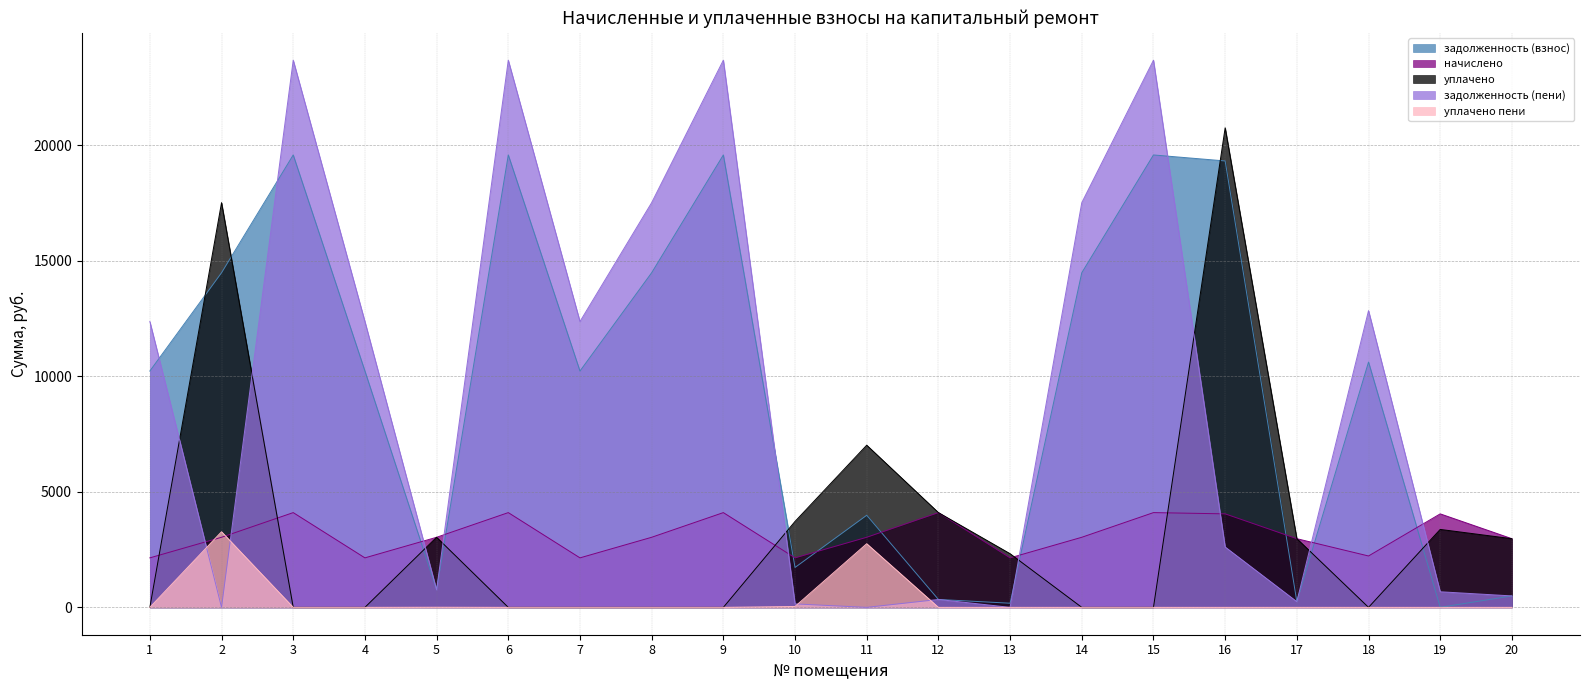

How many distinct data groups are displayed?

5